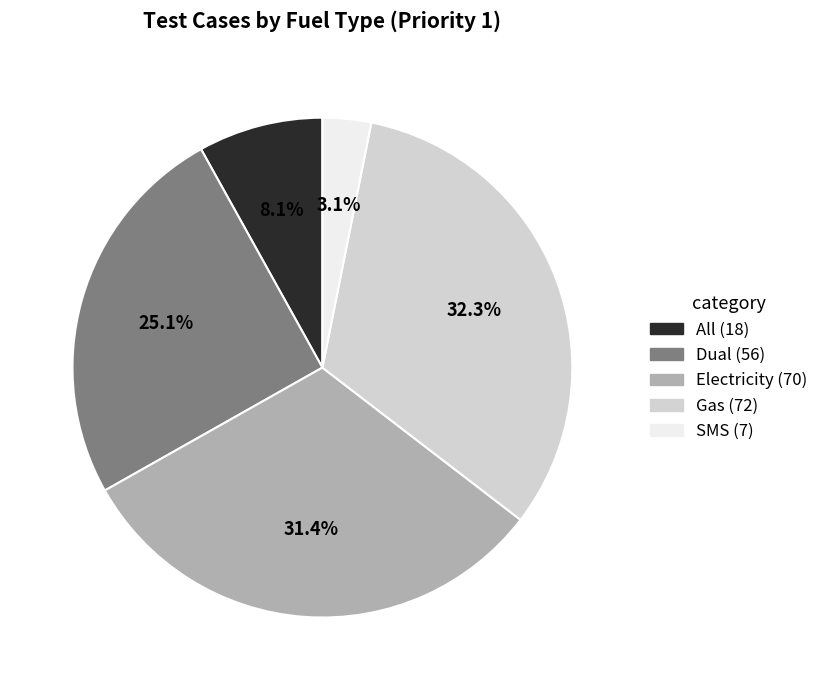

The All slice represents 2% of the pie. True or false?

False